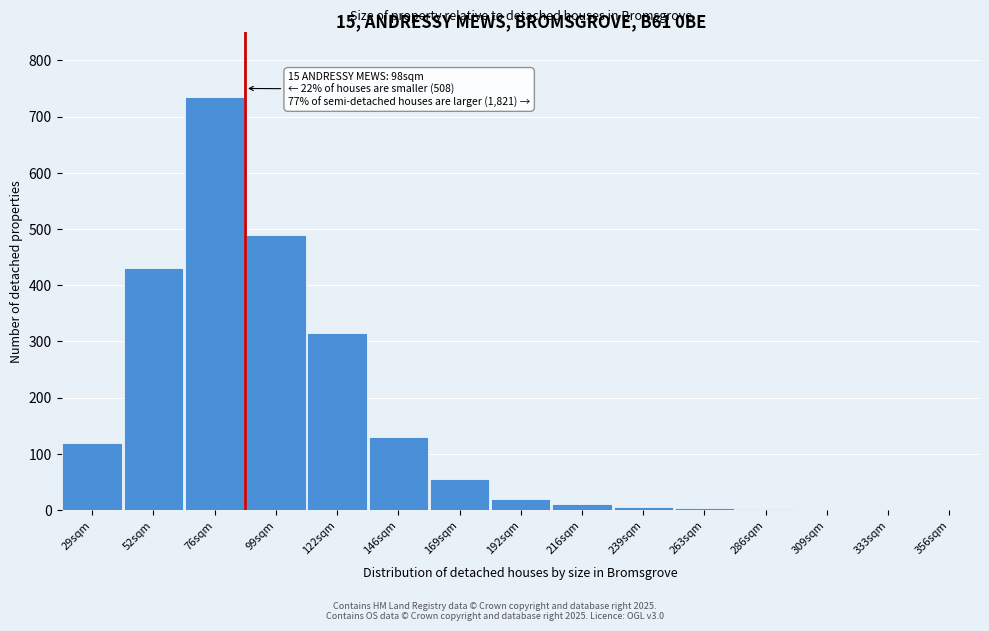

What is the greatest value displayed?

735